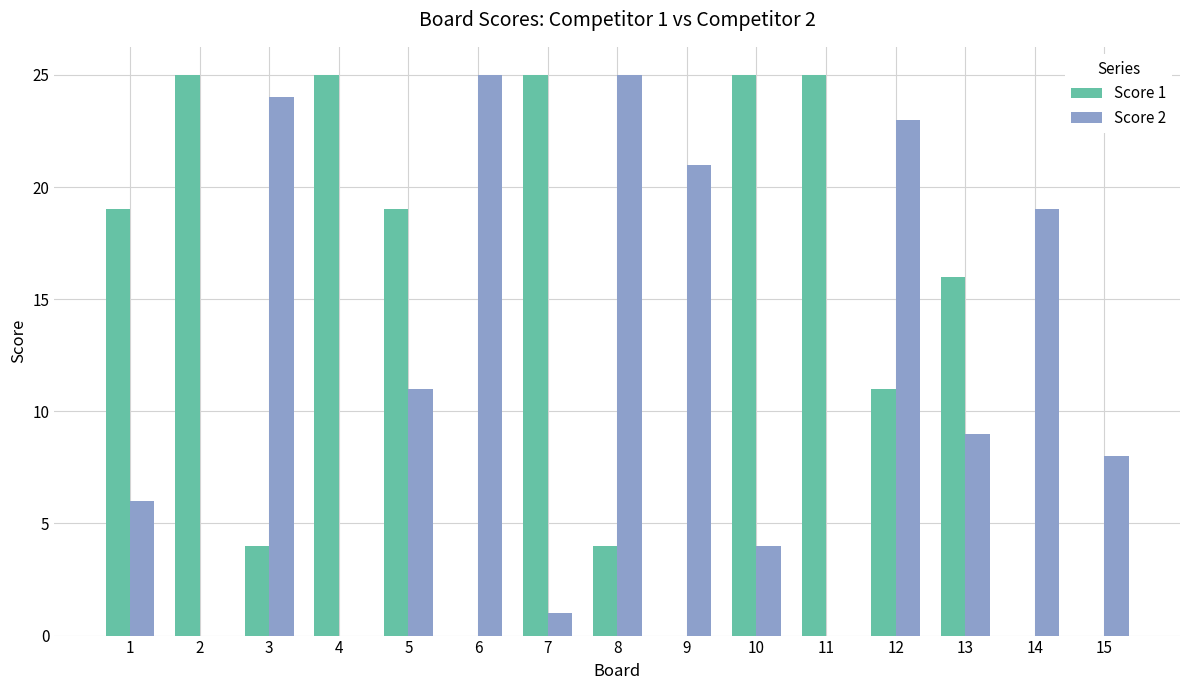

What is the greatest value displayed?

25